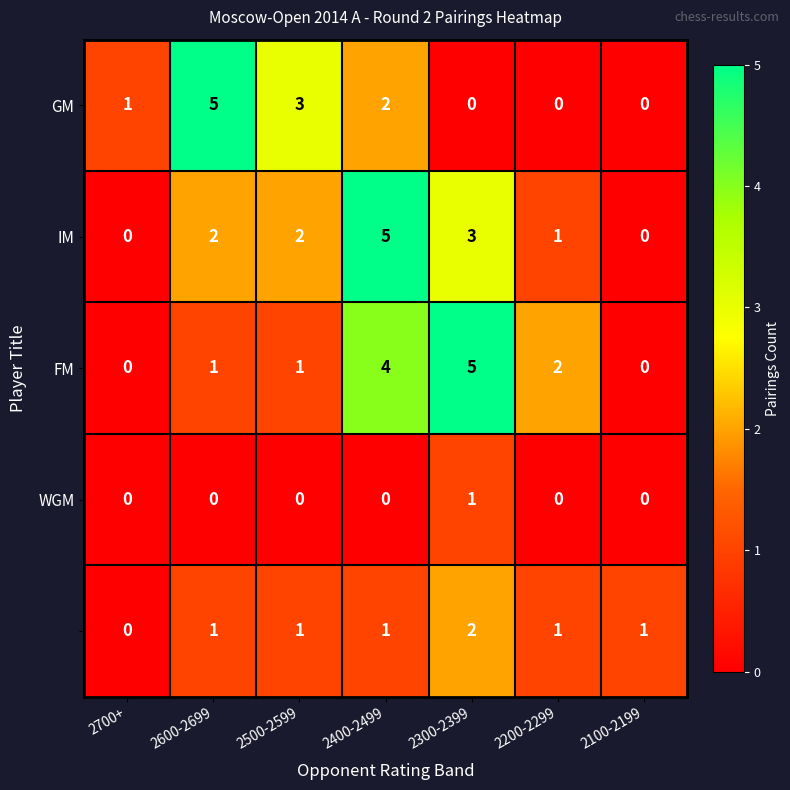

At which category is the sum across all series the highest?

2400-2499